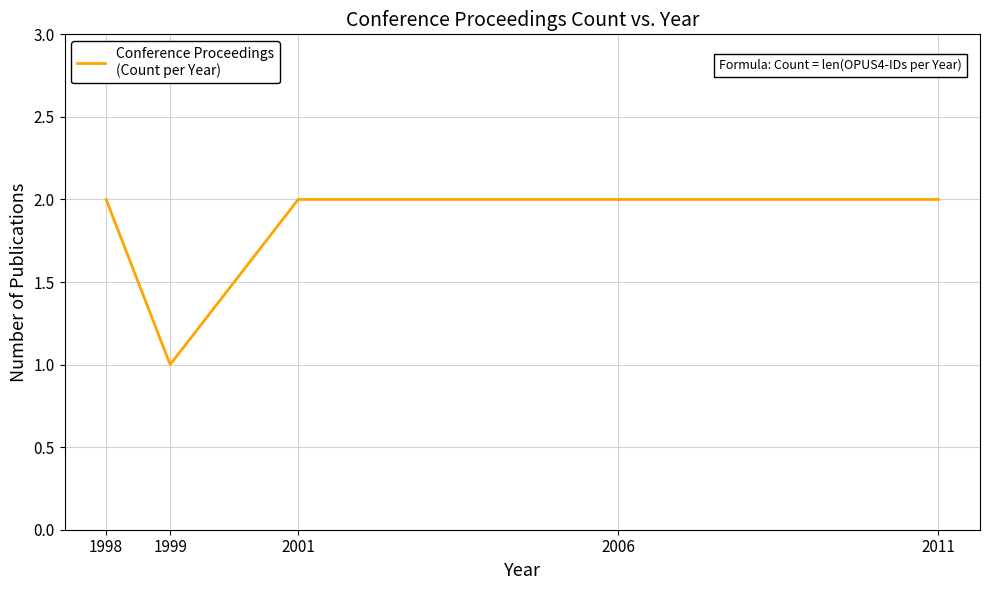

What is the sum of all values?

9